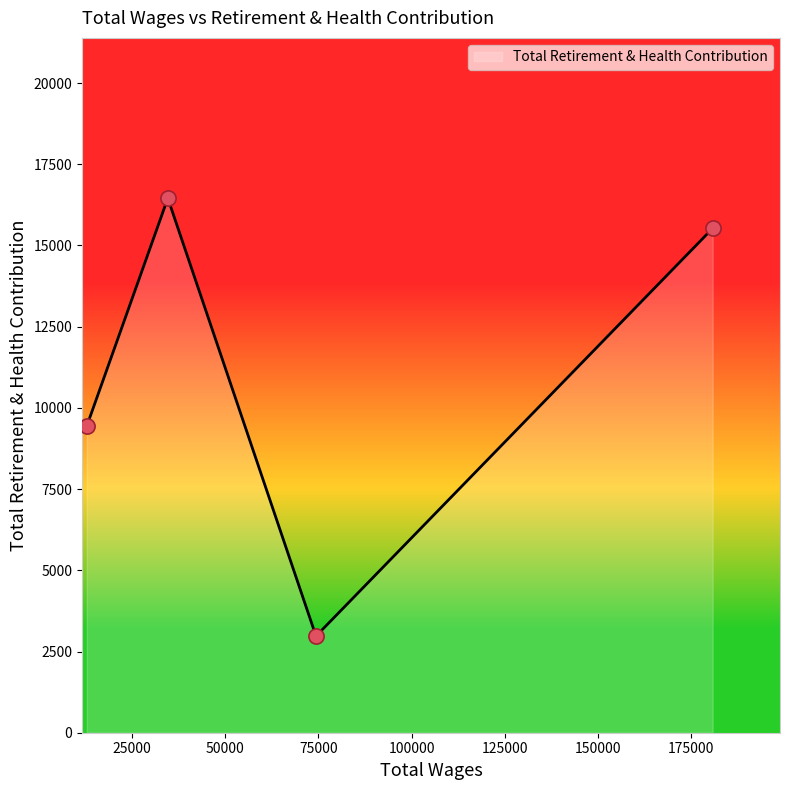

What is the difference between the maximum and second lowest values?

7012